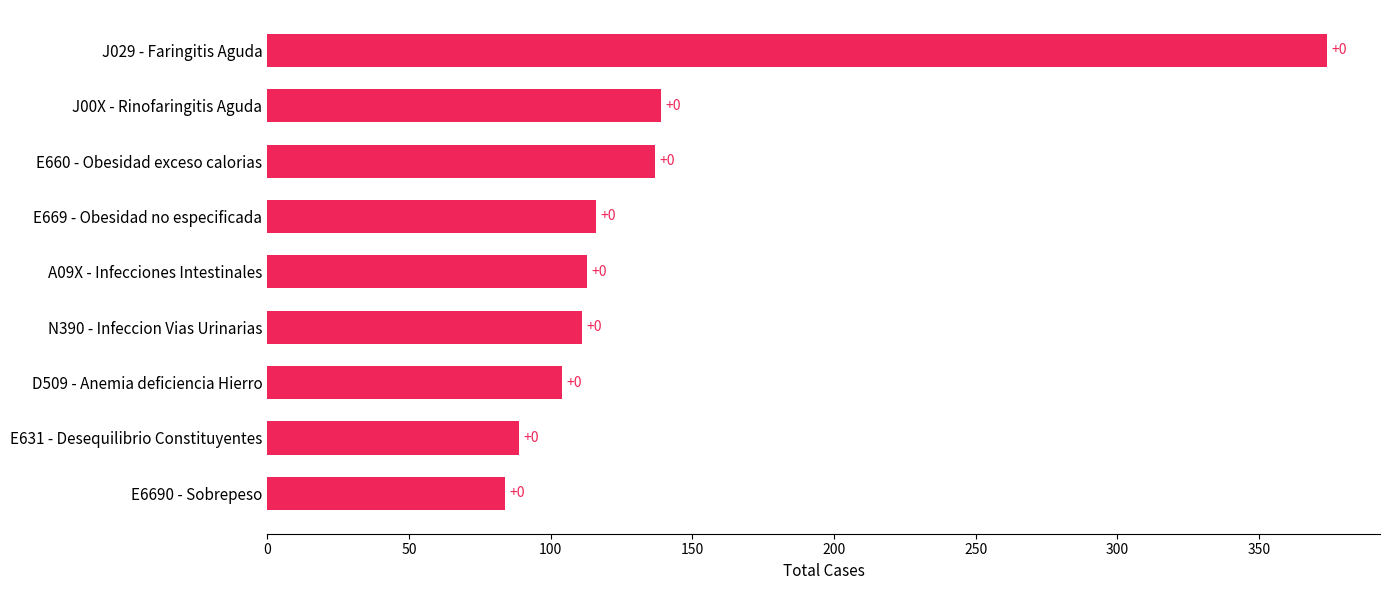

What is the smallest value displayed?

84